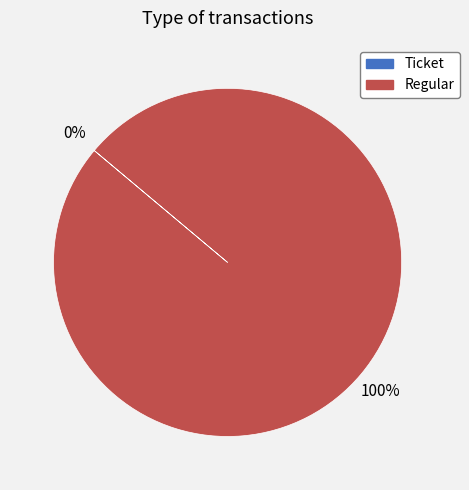

Count the number of slices in the pie.

2